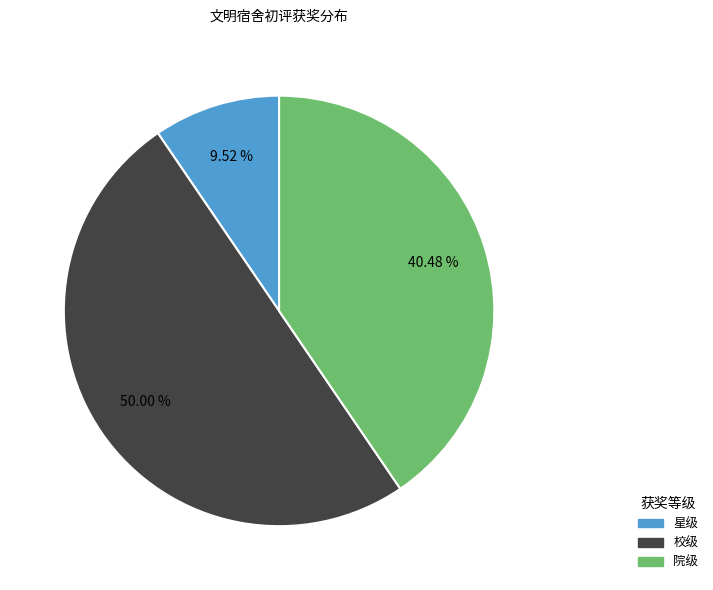

Which has a higher value, 校级 or 院级?

校级